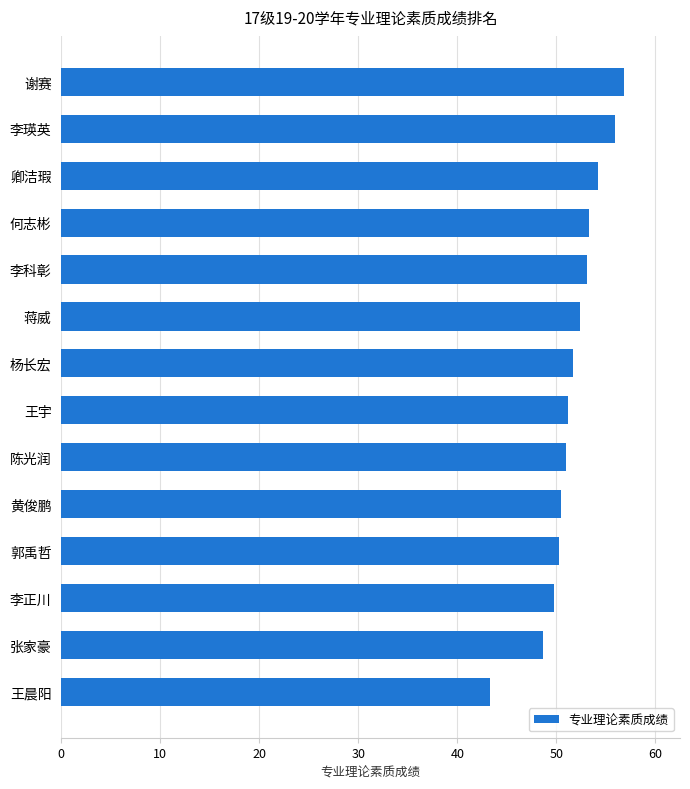

What is the maximum value shown in the chart?

56.8